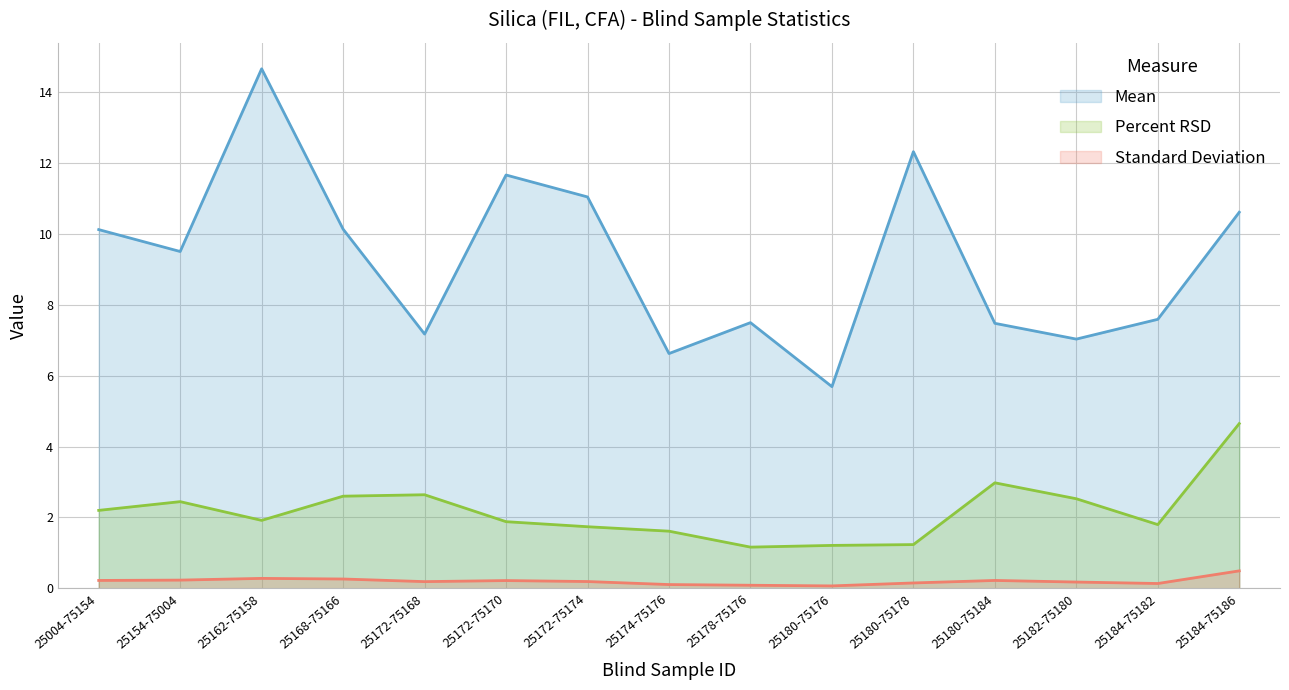

What is the total value across all series at 25184-75182?

9.5